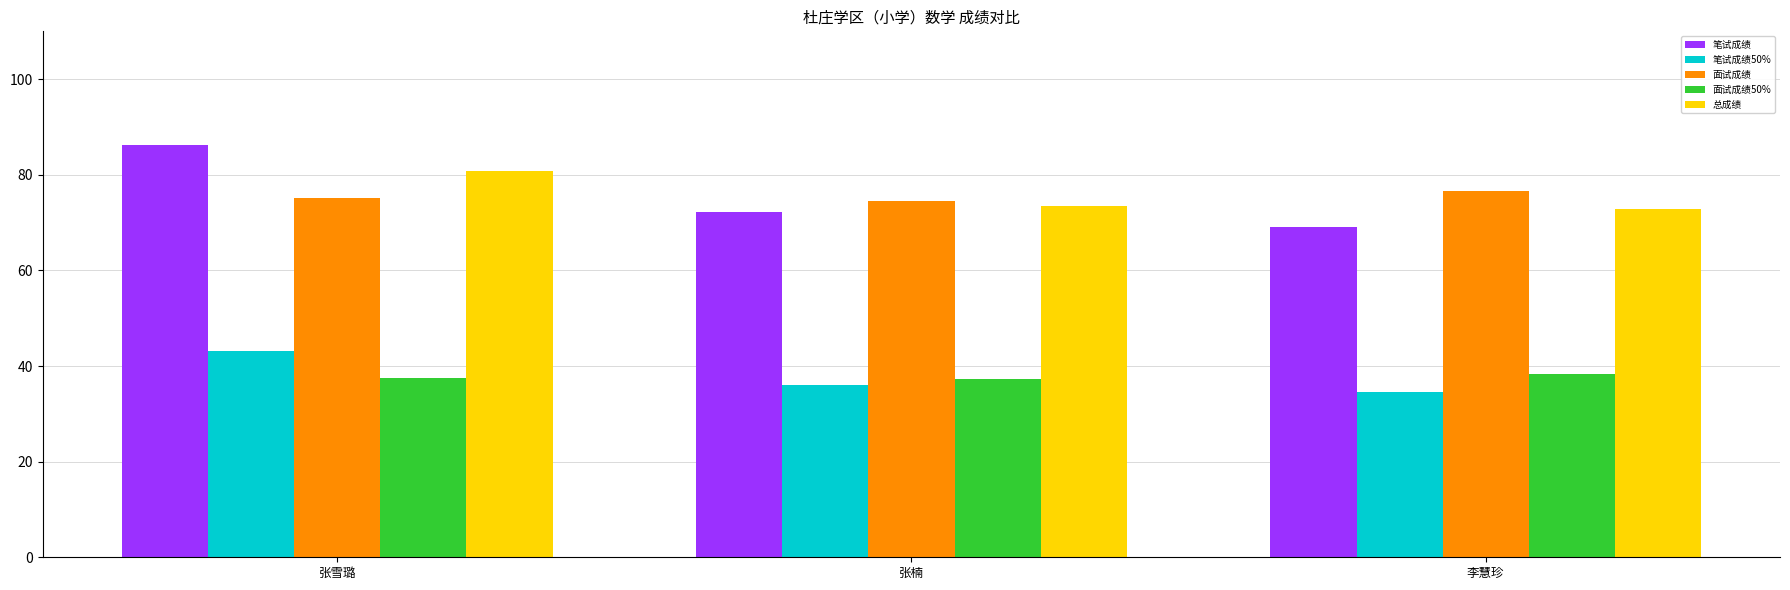

What is the total value across all series at 张雪璐?

322.9